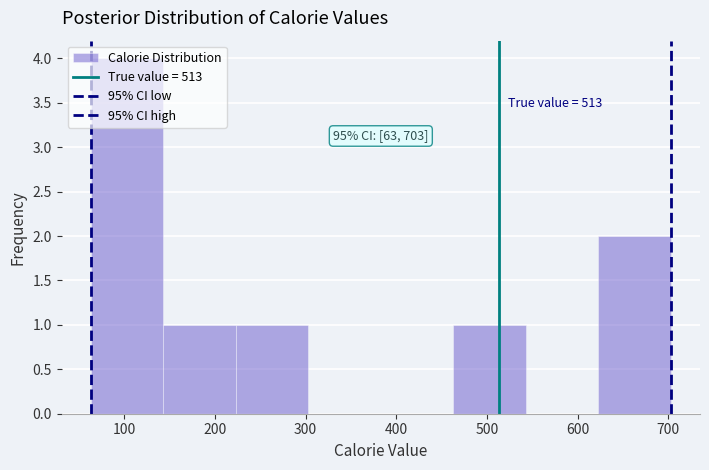

Which range on the x-axis has the tallest bar?

63 to 143